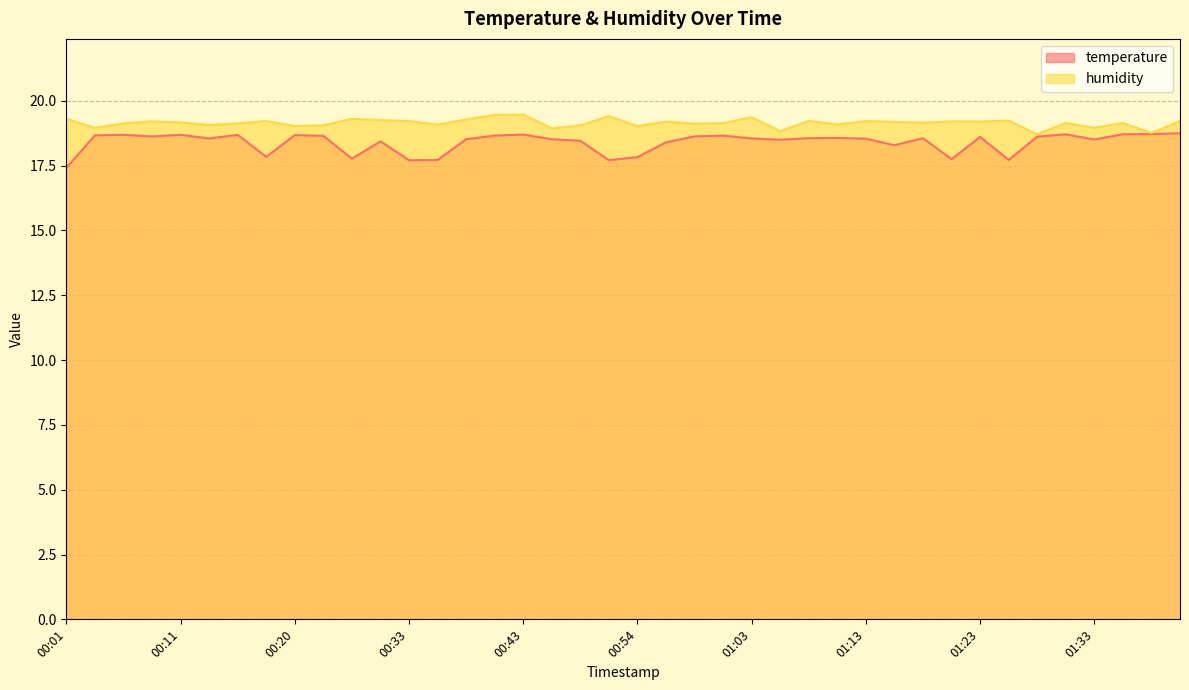

What is the sum of the humidity values at 00:25 and 00:54?

38.3